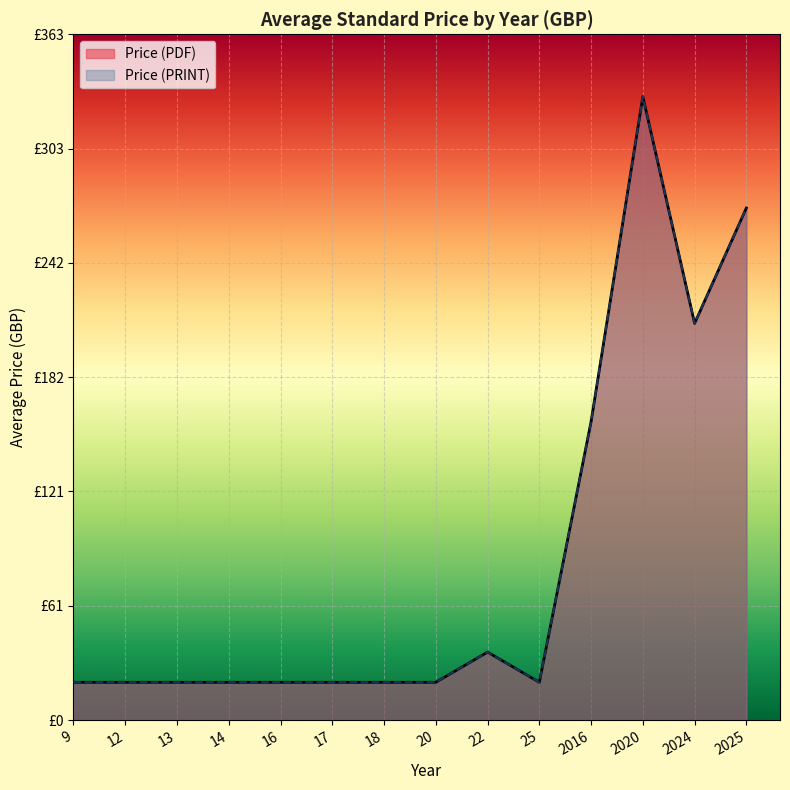

Does the chart display data point markers on the line(s)?

No